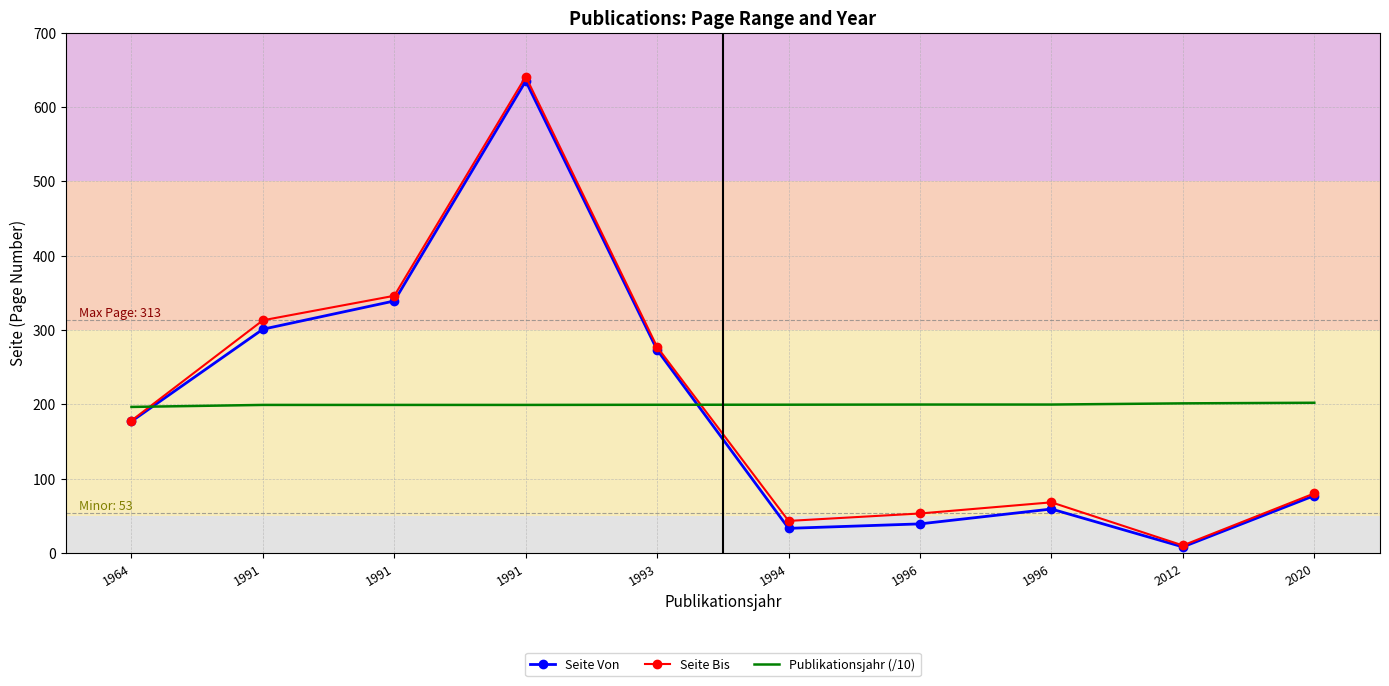

What are all the series names shown in the legend?

Seite Von, Seite Bis, Publikationsjahr (/10)